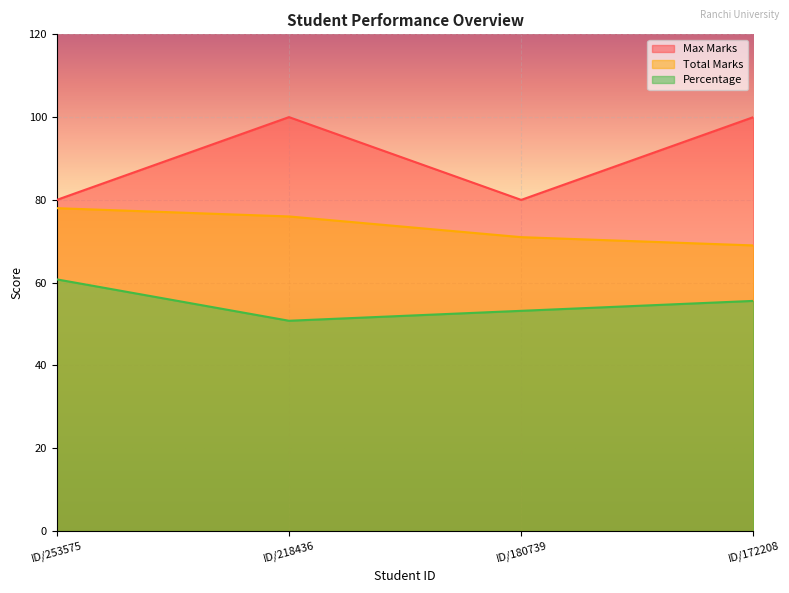

Reading left to right, list all the values displayed in this chart.

Max Marks: 80.0	100.0	80.0	100.0
Total Marks: 78.0	76.0	71.0	69.0
Percentage: 60.8	50.8	53.2	55.6